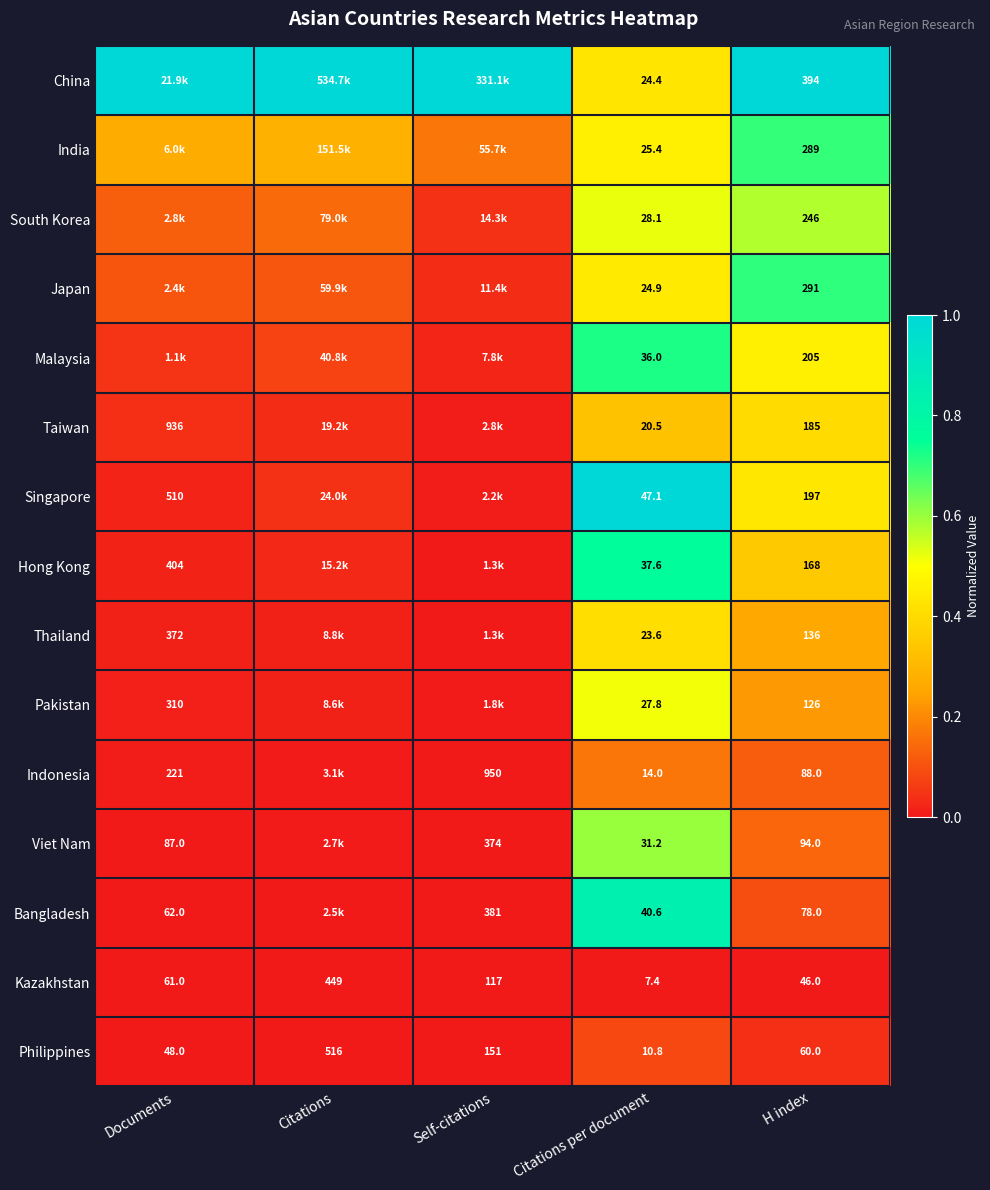

What is the total value across all series at Citations per document?

399.4